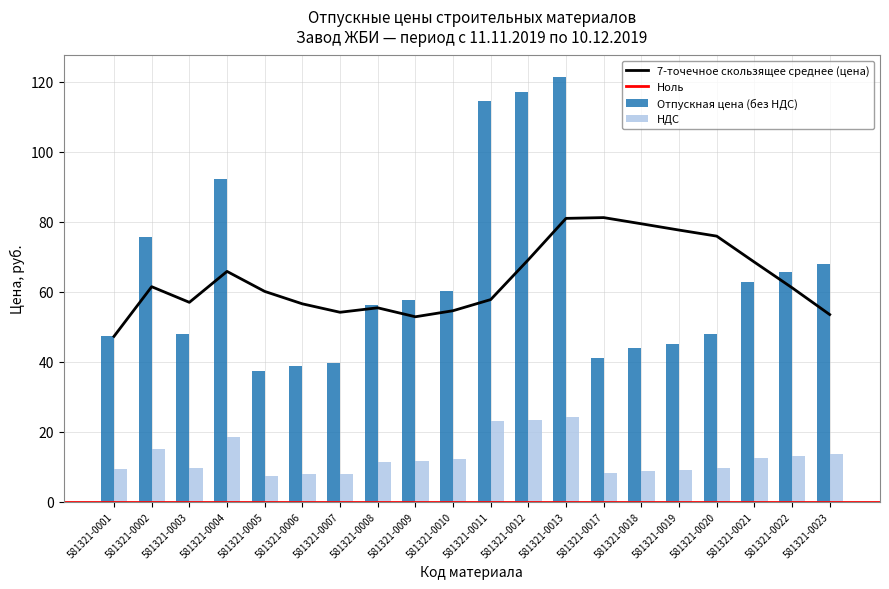

At which category is the sum across all series the highest?

581321-0013